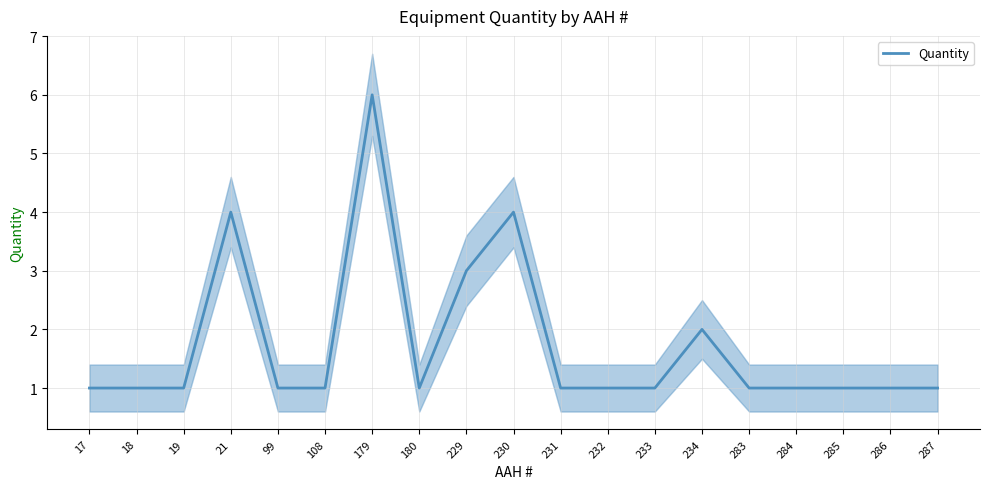

What is the value of the 4th point from the left?

4